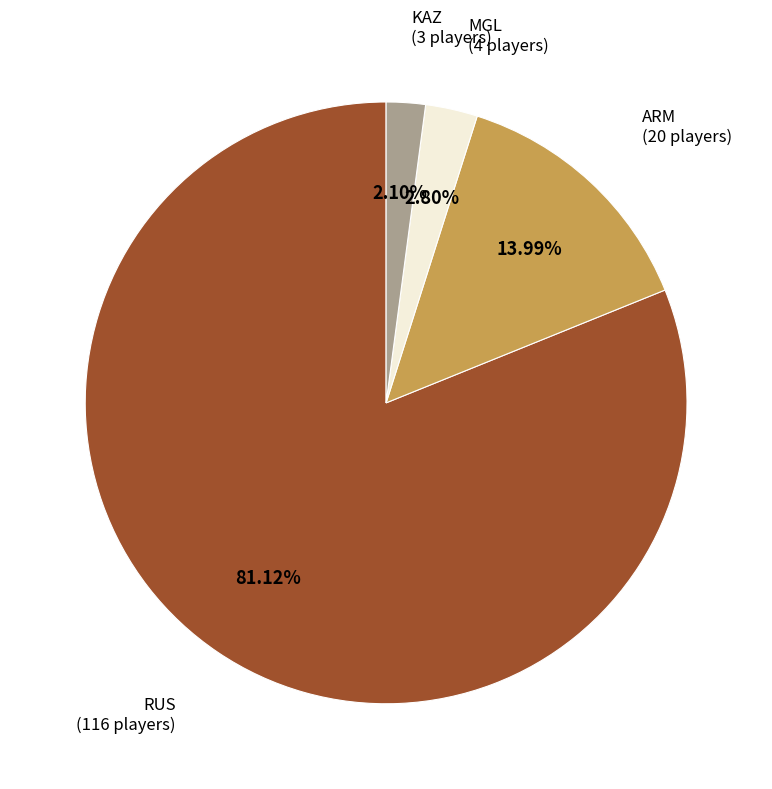

To the nearest percent, what is the difference between the largest and smallest slice percentages?

79%